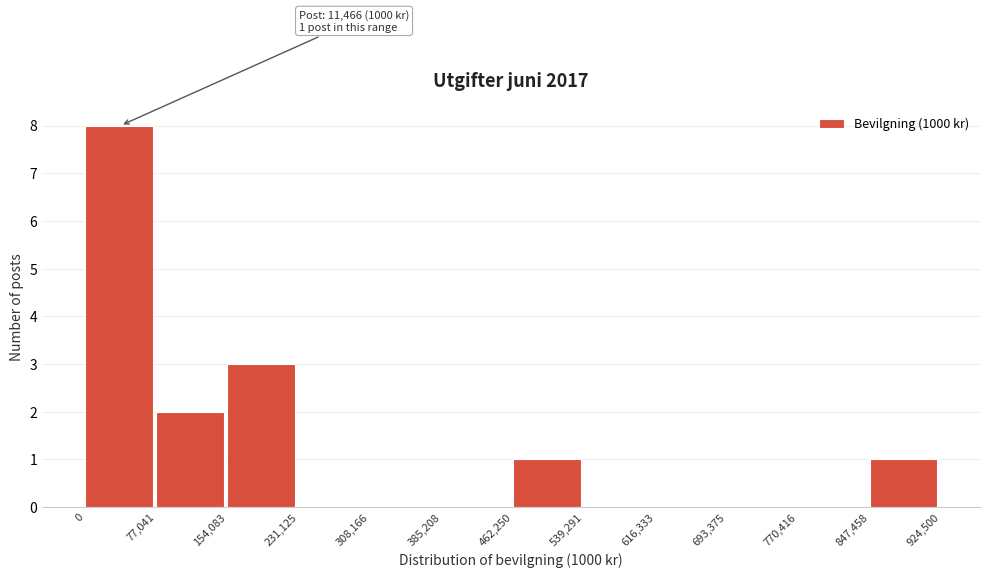

Over which range of the x-axis is the bar tallest?

0 to 77,041